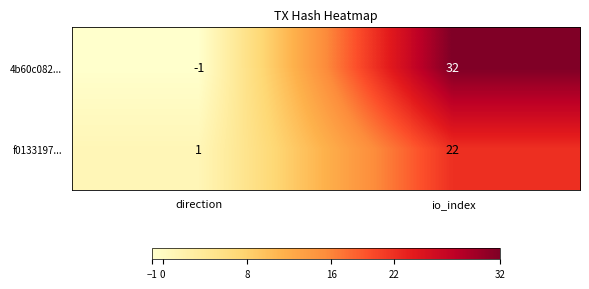

Which category has the highest value in the f0133197... series?

io_index